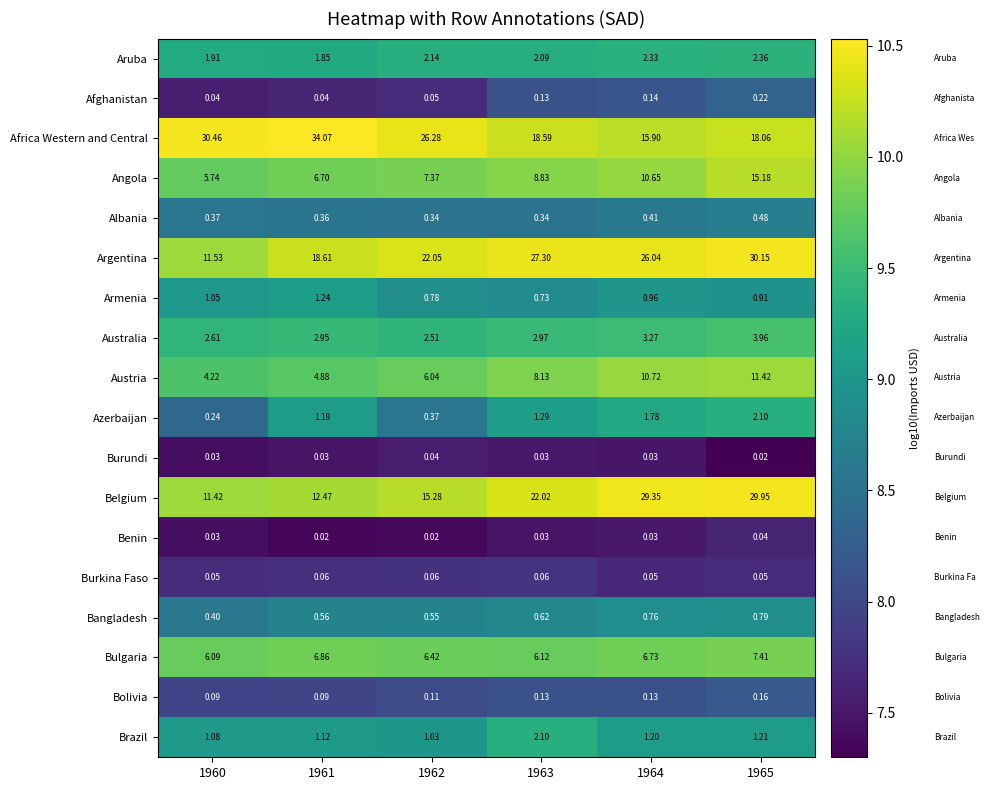

At 1965, list the series in order from smallest to largest.

Burundi, Benin, Burkina Faso, Bolivia, Afghanistan, Albania, Bangladesh, Armenia, Brazil, Azerbaijan, Aruba, Australia, Bulgaria, Austria, Angola, Africa Western and Central, Belgium, Argentina